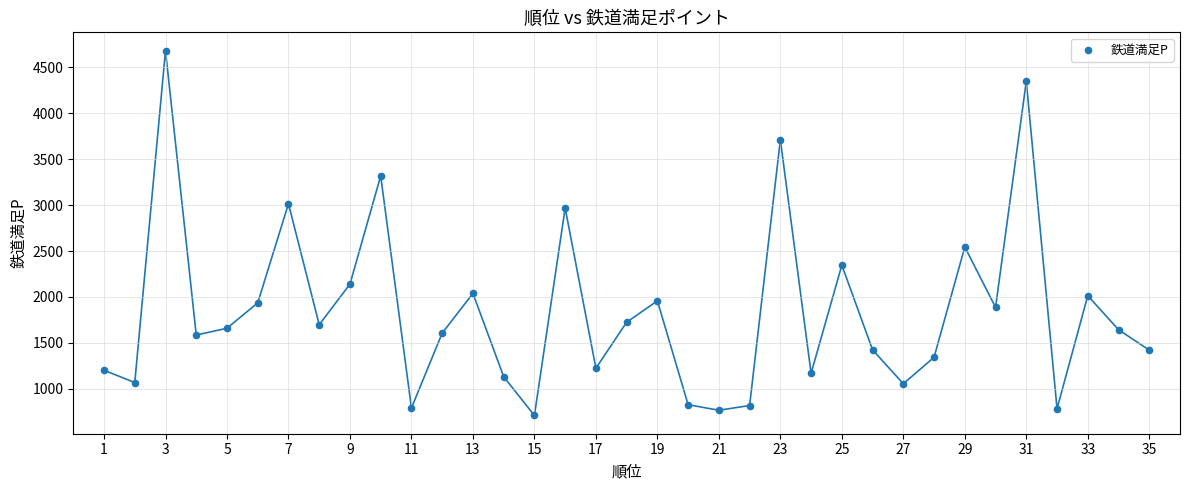

What Y value in the scatter plot is closest to 2695?

2544